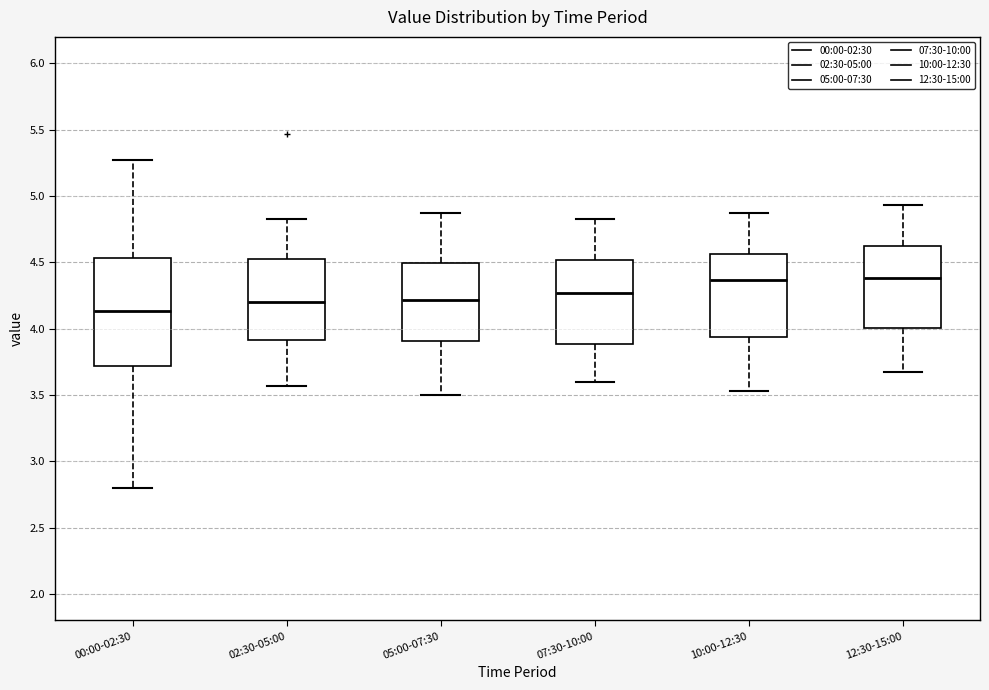

Reading left to right, read every box against the y-axis: the position of its median line, the range the box covers, and the ends of its whiskers. The values are not printed on the chart, so give them approximately, as read against the axis.

00:00-02:30: median 4.15, box 3.70 to 4.55, whiskers 2.80 to 5.25
02:30-05:00: median 4.20, box 3.90 to 4.50, whiskers 3.55 to 4.85
05:00-07:30: median 4.20, box 3.90 to 4.50, whiskers 3.50 to 4.85
07:30-10:00: median 4.25, box 3.90 to 4.50, whiskers 3.60 to 4.85
10:00-12:30: median 4.35, box 3.95 to 4.55, whiskers 3.55 to 4.85
12:30-15:00: median 4.40, box 4.00 to 4.60, whiskers 3.65 to 4.95